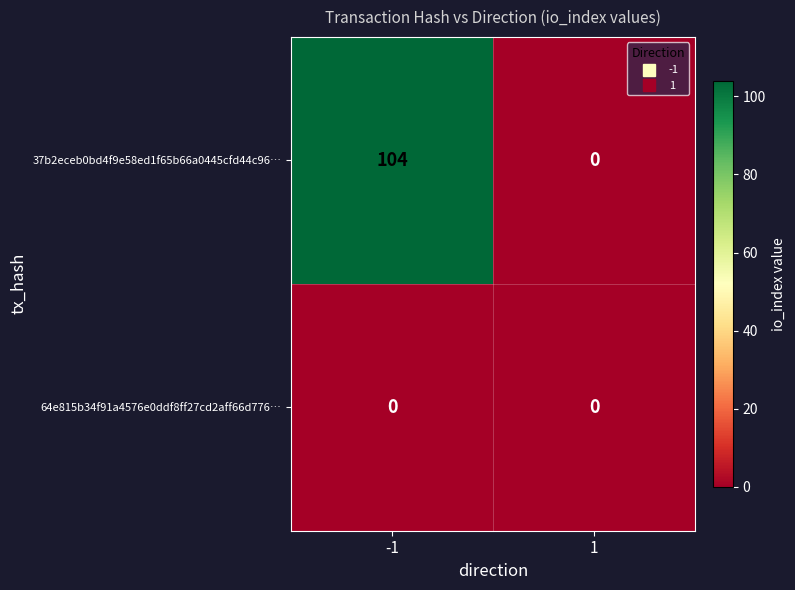

List the series in order of their peak value, highest first.

37b2eceb0bd4f9e58ed1f65b66a0445cfd44c96…, 64e815b34f91a4576e0ddf8ff27cd2aff66d776…